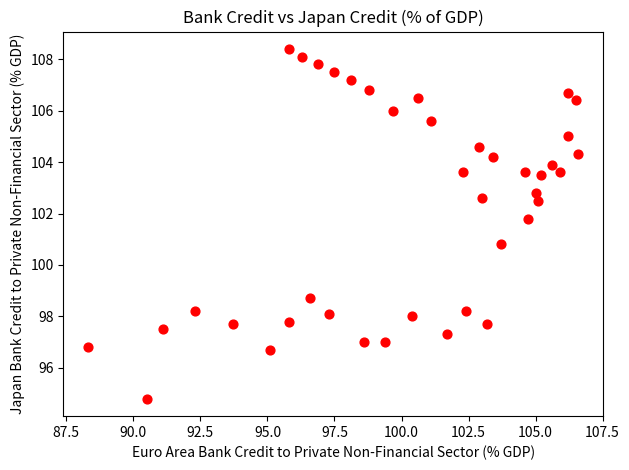

What is the range of Y values (max minus min)?

13.6